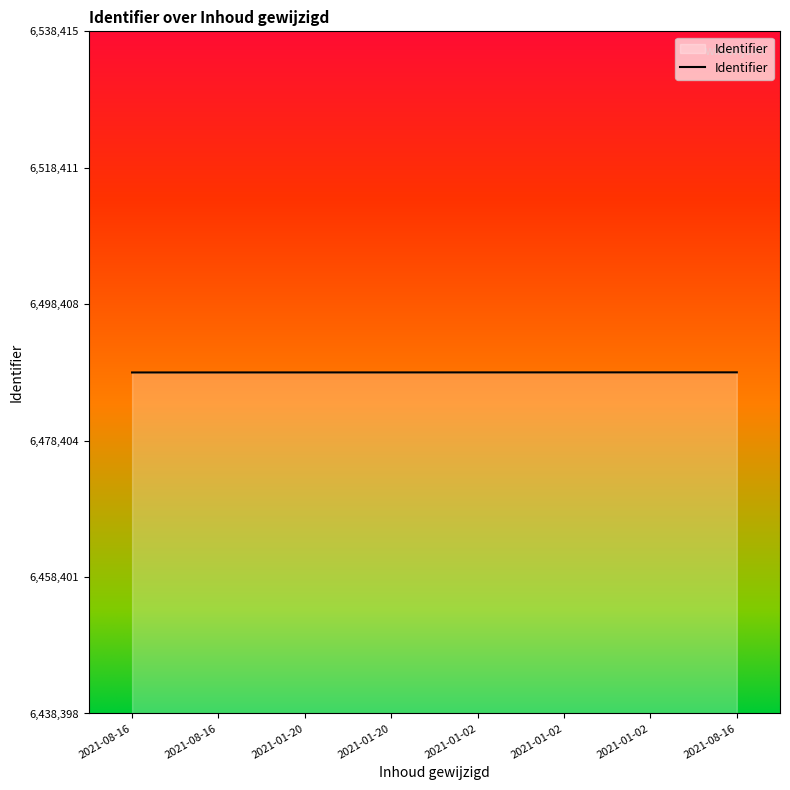

How many series are shown in this chart?

1